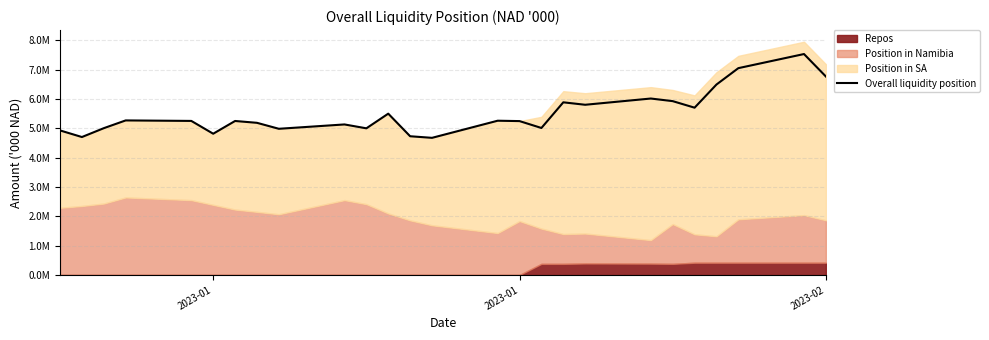

True or false: there are more than 1 points higher than both neighbors.

True